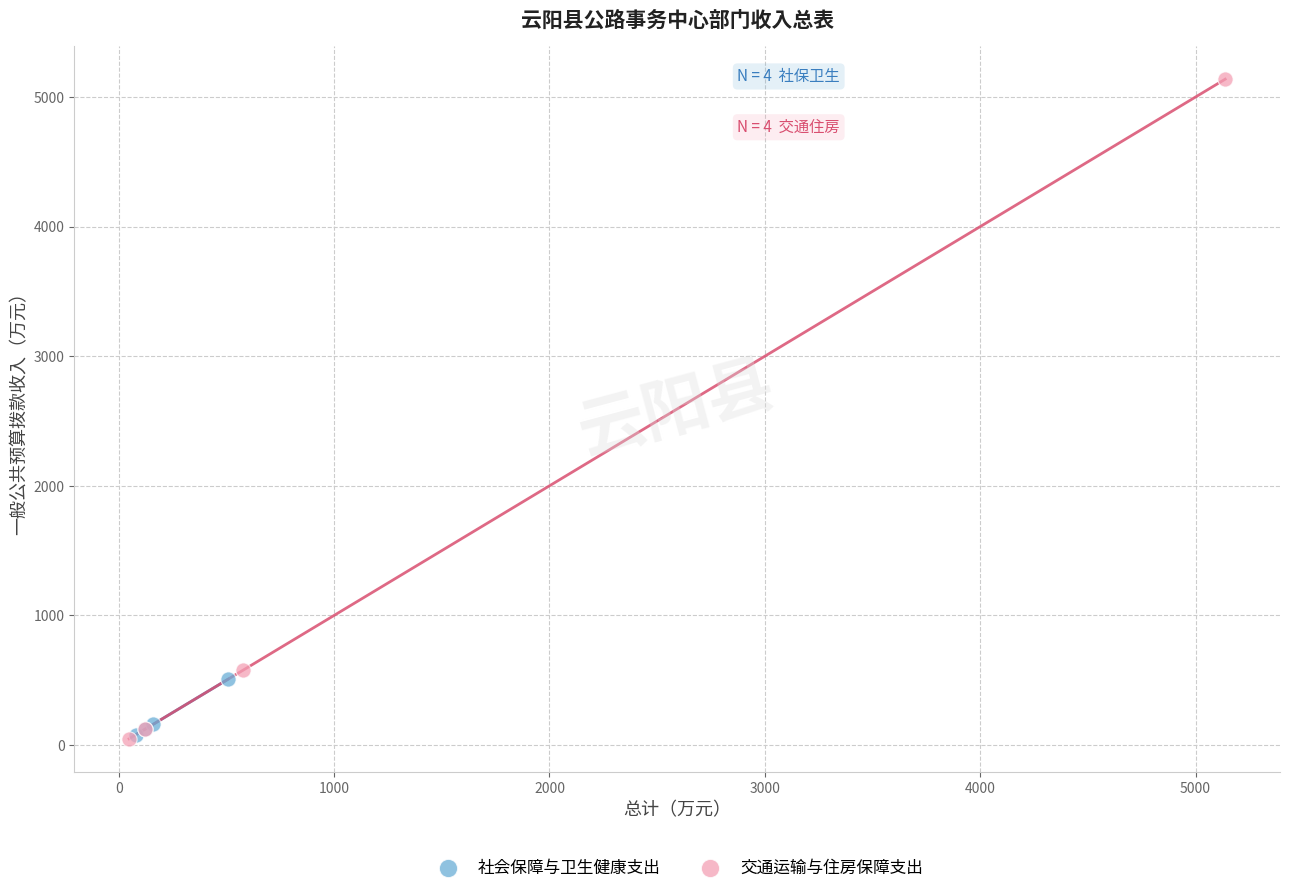

Which series contains the highest Y value?

交通运输与住房保障支出